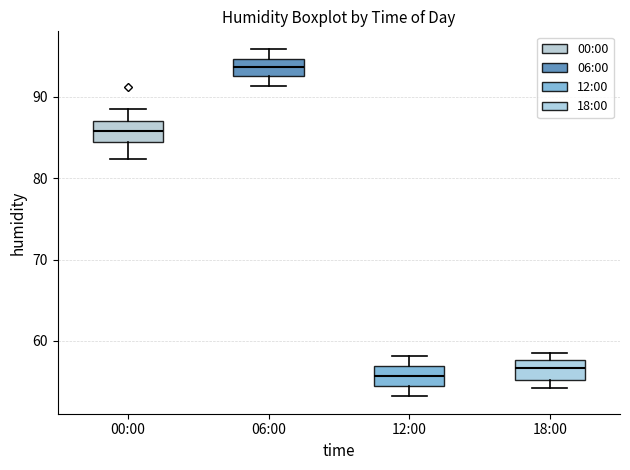

Reading left to right, transcribe this box plot: for each box, give where its median line is, the range the box spans, and where its two whiskers end, as read against the y-axis. The values are not printed on the chart, so give them approximately, as read against the axis.

00:00: median 86, box 84 to 87, whiskers 82 to 89
06:00: median 94, box 93 to 95, whiskers 91 to 96
12:00: median 56, box 54 to 57, whiskers 53 to 58
18:00: median 57, box 55 to 58, whiskers 54 to 59